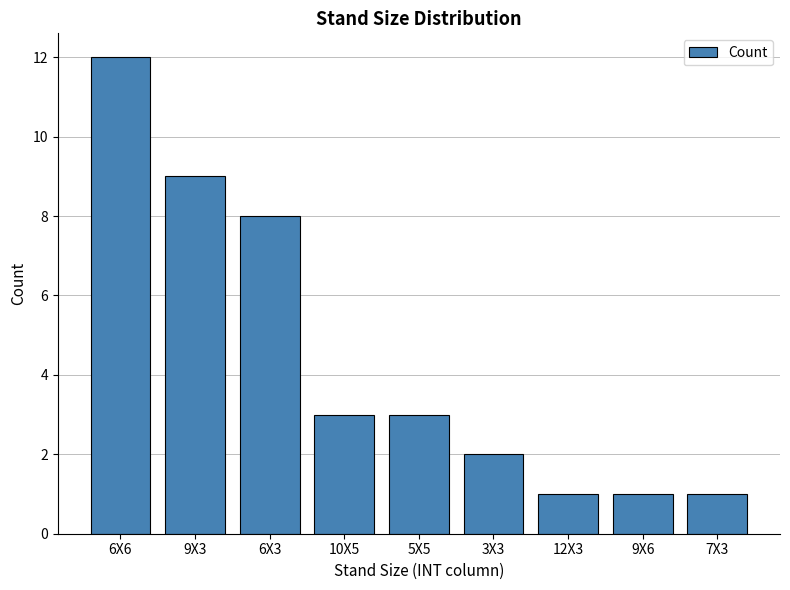

Reading left to right, list all the values displayed in this chart.

6X6=12	9X3=9	6X3=8	10X5=3	5X5=3	3X3=2	12X3=1	9X6=1	7X3=1